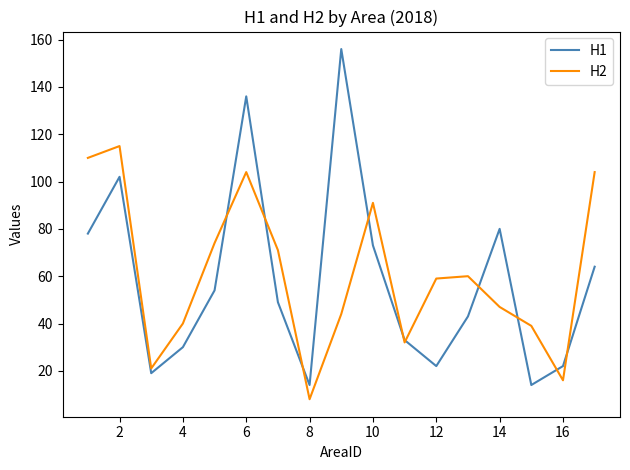

How many interior local valleys does the H2 series have?

4